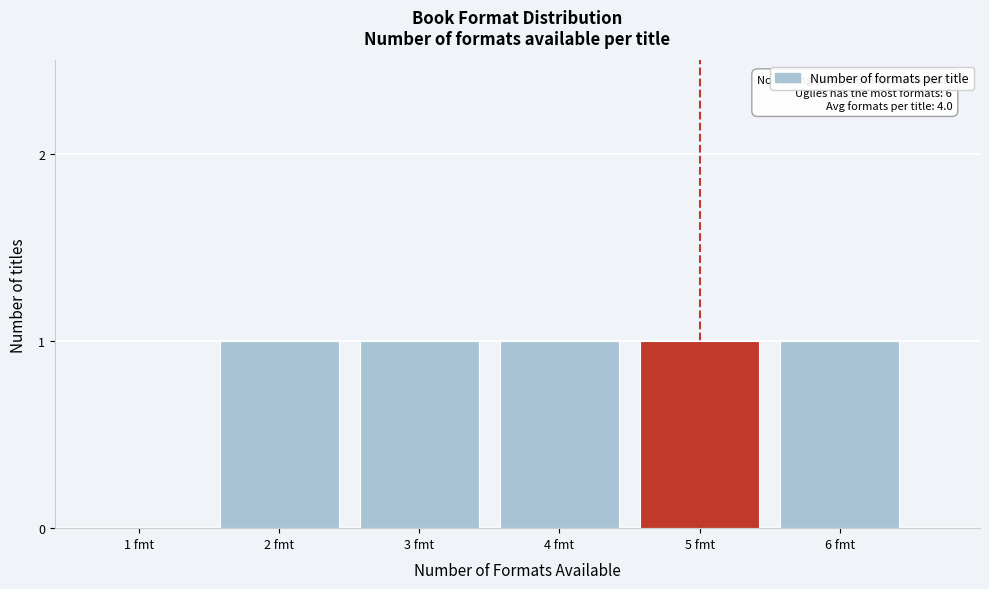

Reading left to right, extract all data points from this chart.

1 fmt=0	2 fmt=1	3 fmt=1	4 fmt=1	5 fmt=1	6 fmt=1